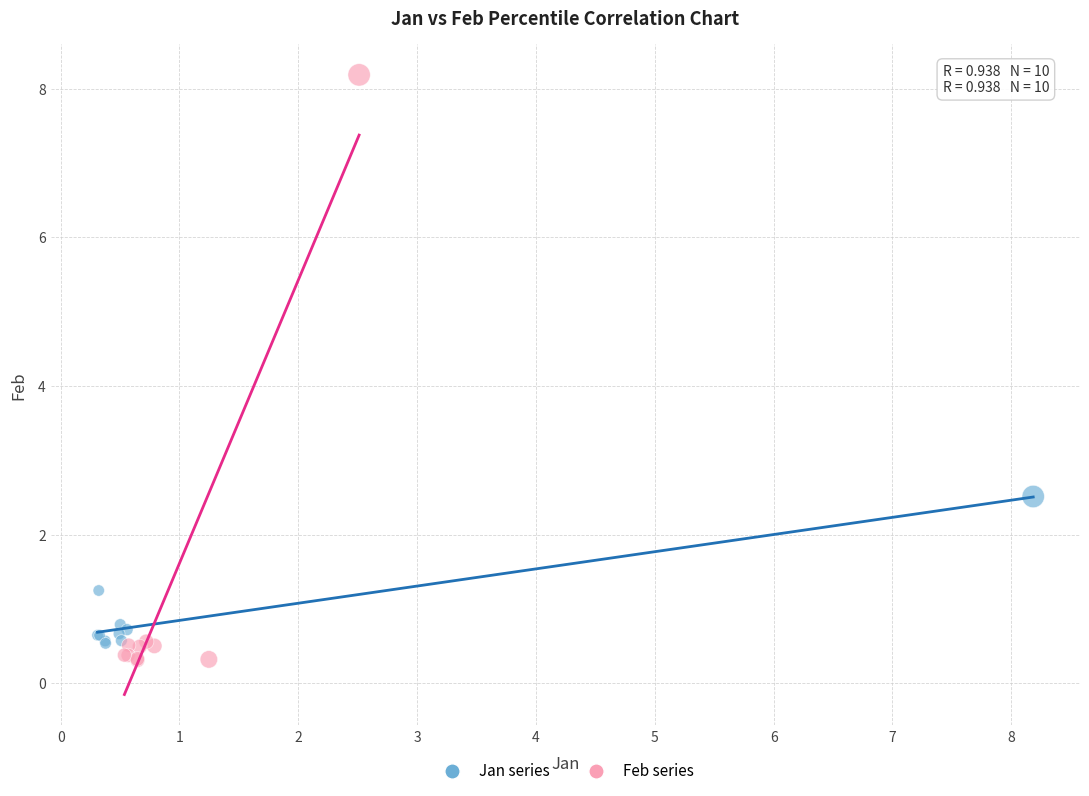

Which series has the widest spread of Y values?

Feb series